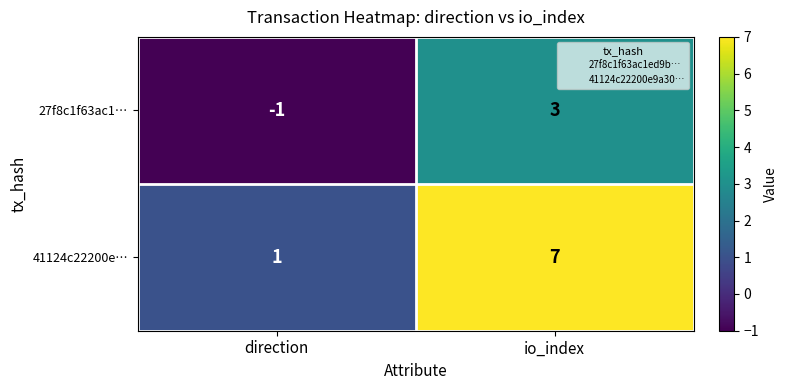

Reading left to right, list all the values displayed in this chart.

27f8c1f63ac1…: -1	3
41124c22200e…: 1	7